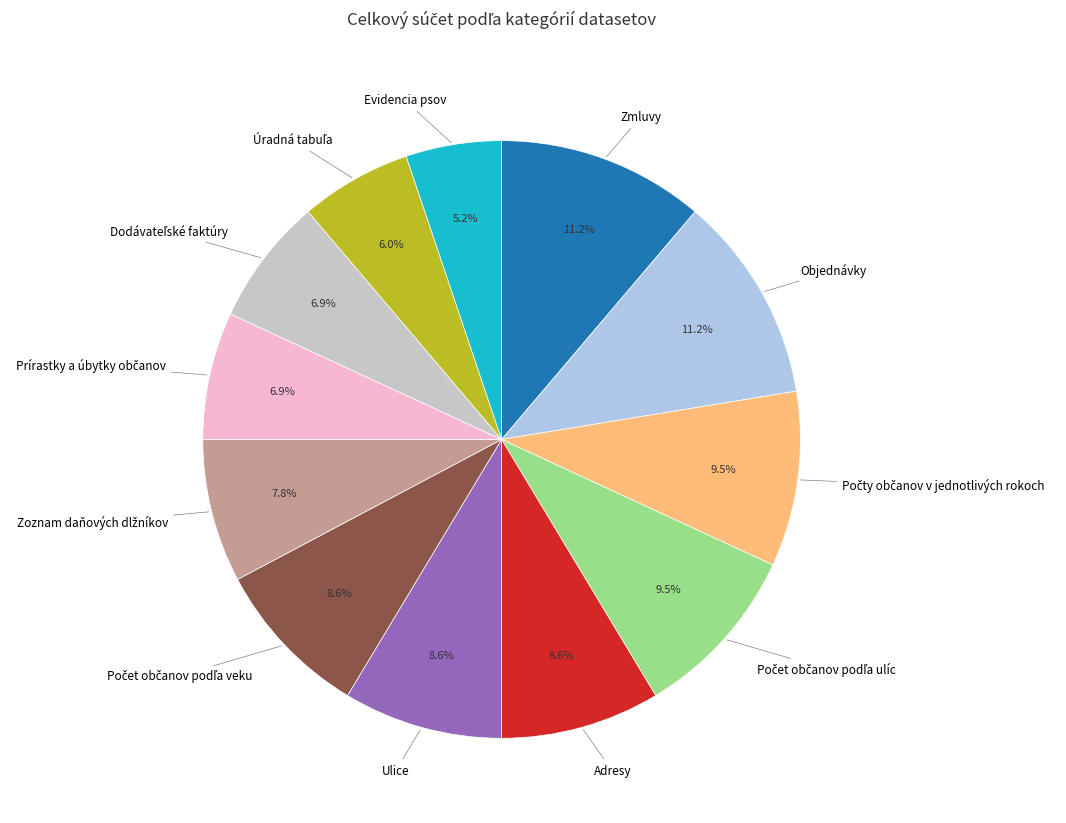

Is there any slice that represents more than half of the pie?

No